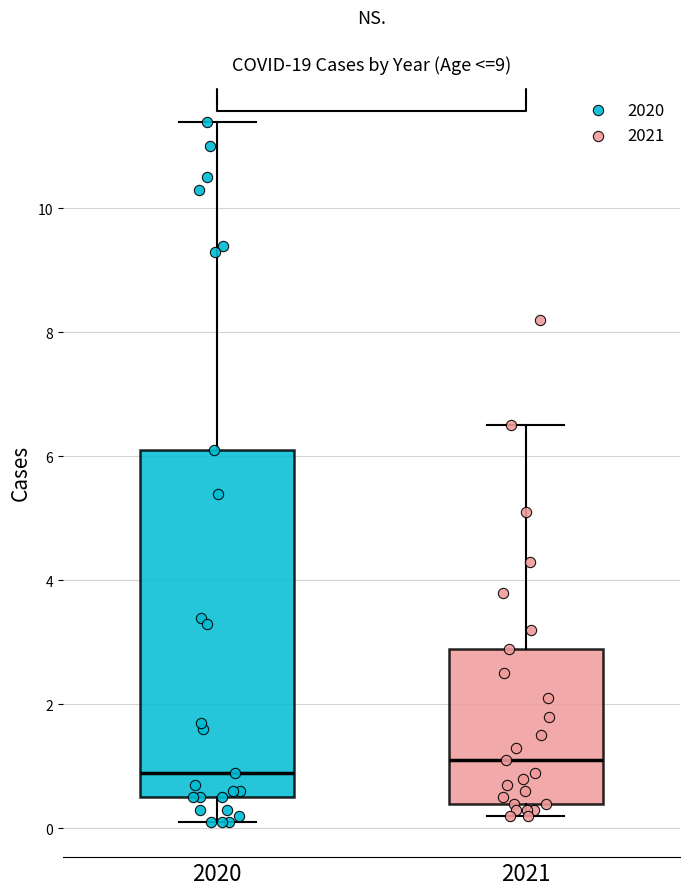

Which box's median line is the lowest?

2020